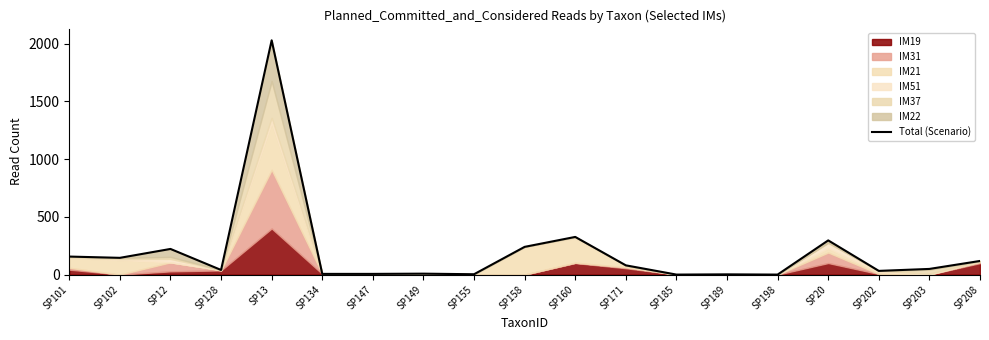

What is the sum of the values at SP171 and SP158?

320